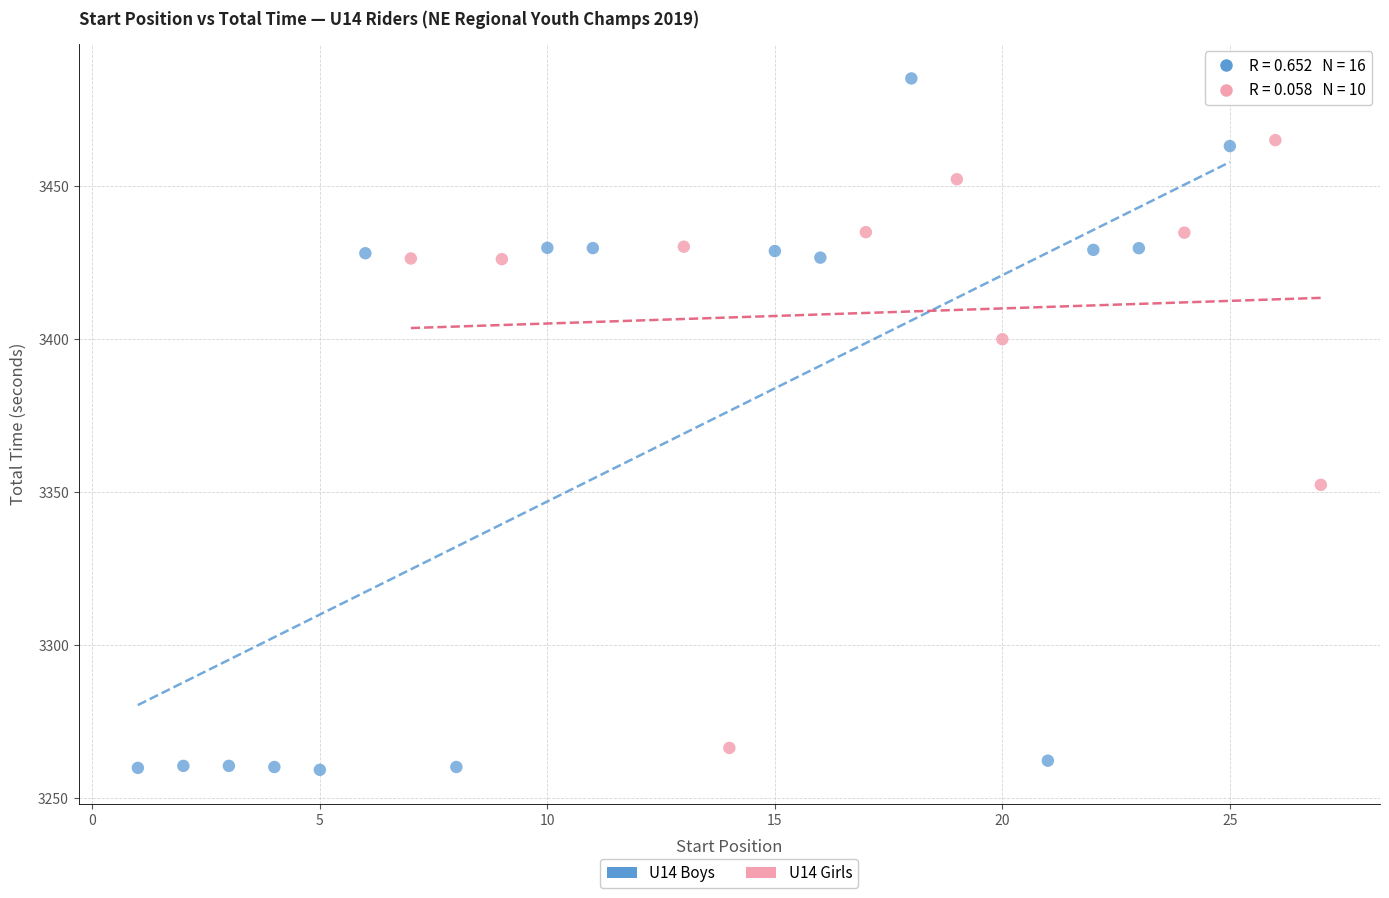

Which series has the largest Y range (max minus min)?

U14 Boys